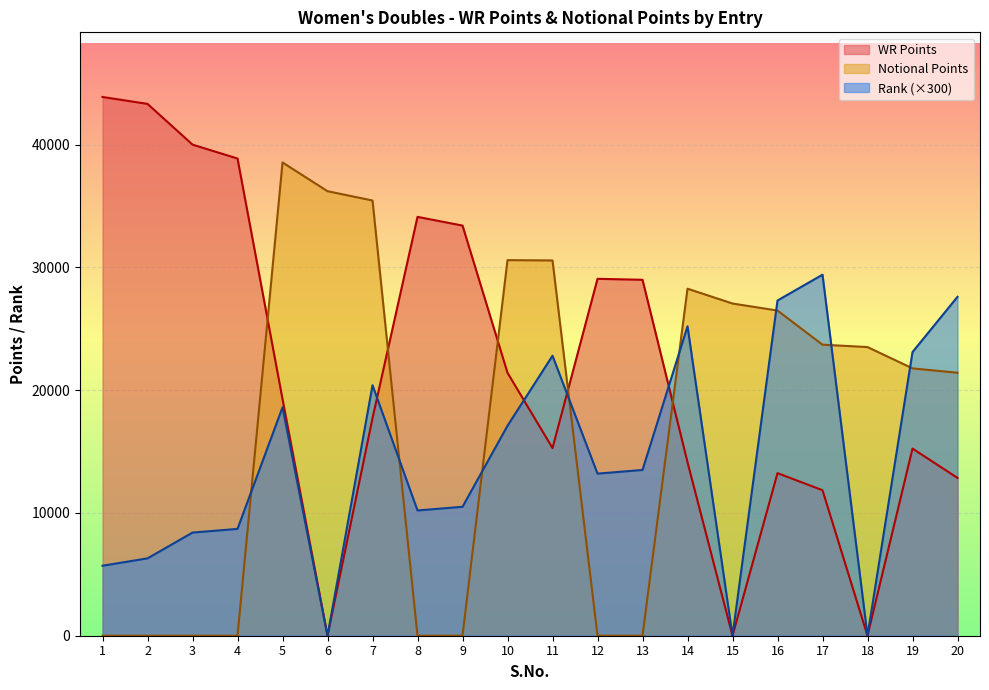

How many interior local peaks does the Rank series have?

5